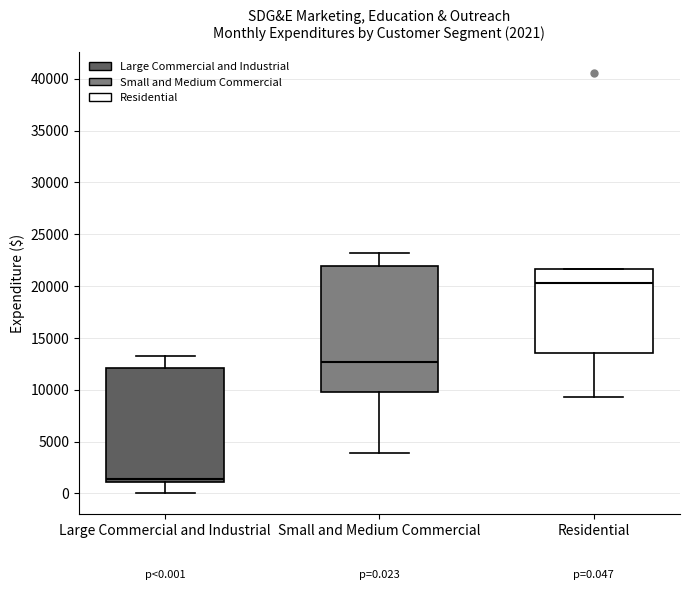

Comparing the boxes themselves (not the whiskers), which one is the tallest?

Small and Medium Commercial